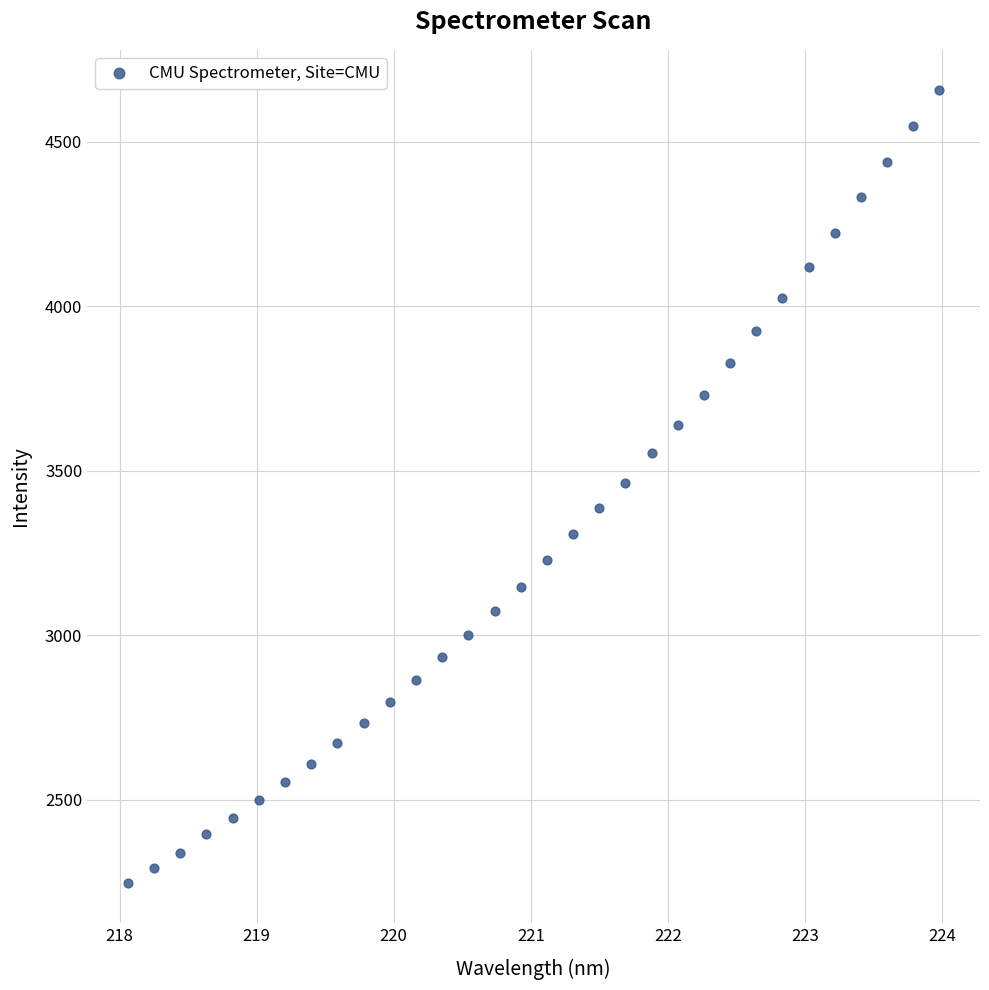

What is the range of Y values (max minus min)?

2412.8